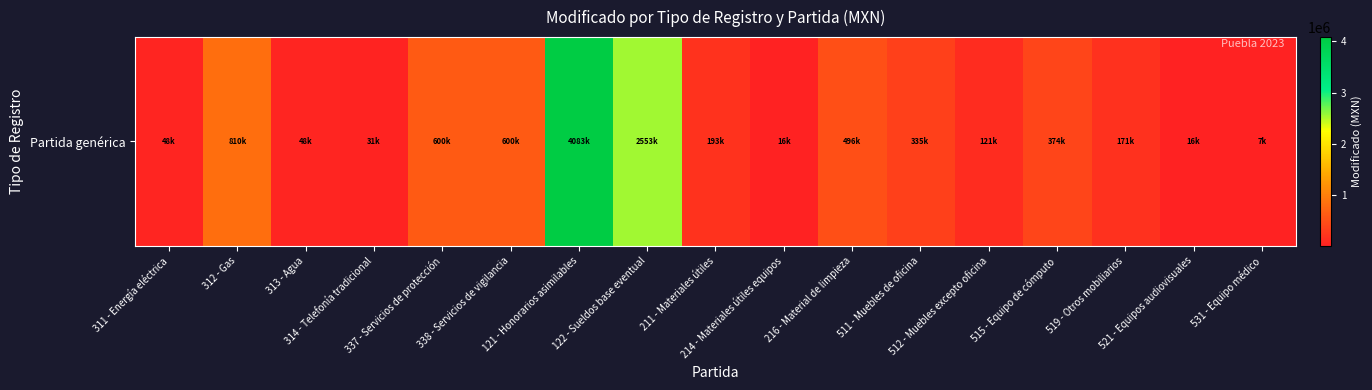

The value at 216 - Material de limpieza is 495627.9. True or false?

True